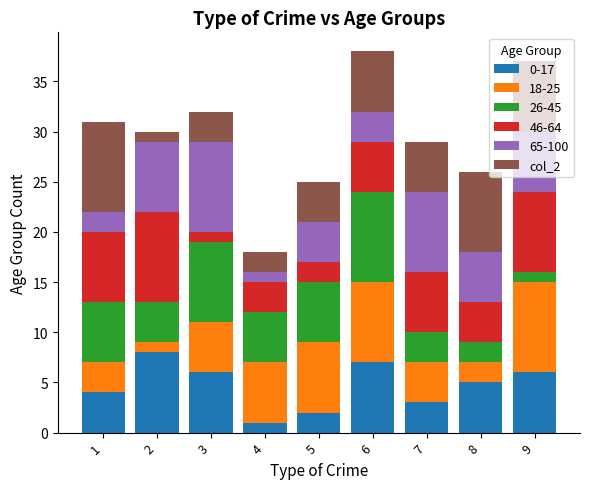

Which category has the lowest value in the 0-17 series?

4